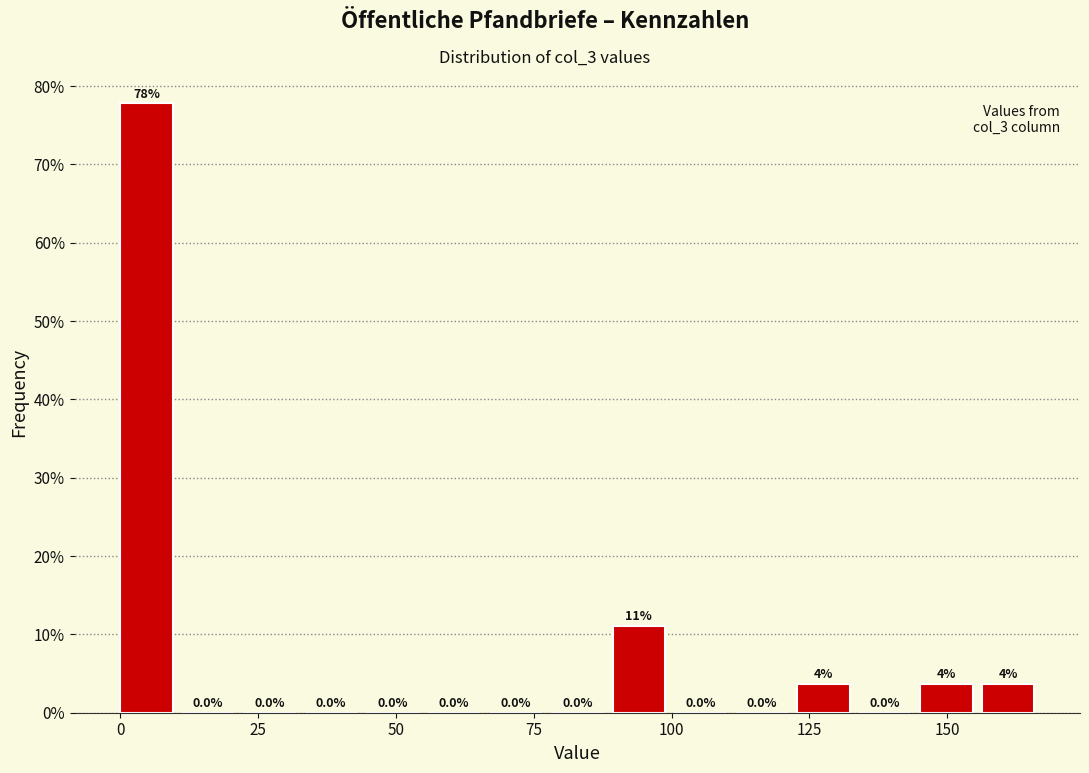

Read against the x-axis, roughly where is the centre of the tallest bar?

5